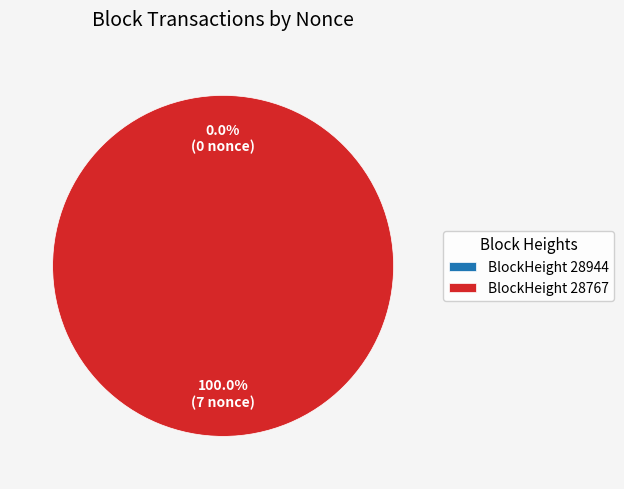

True or false: 28767 accounts for 99% of the total.

False